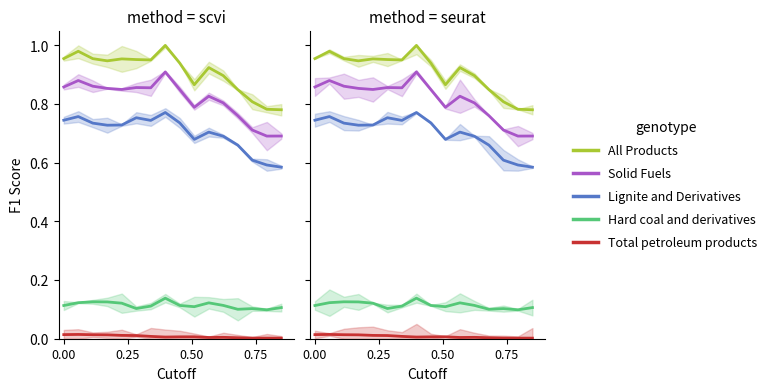

How many interior local valleys does the Hard coal and derivatives series have?

4